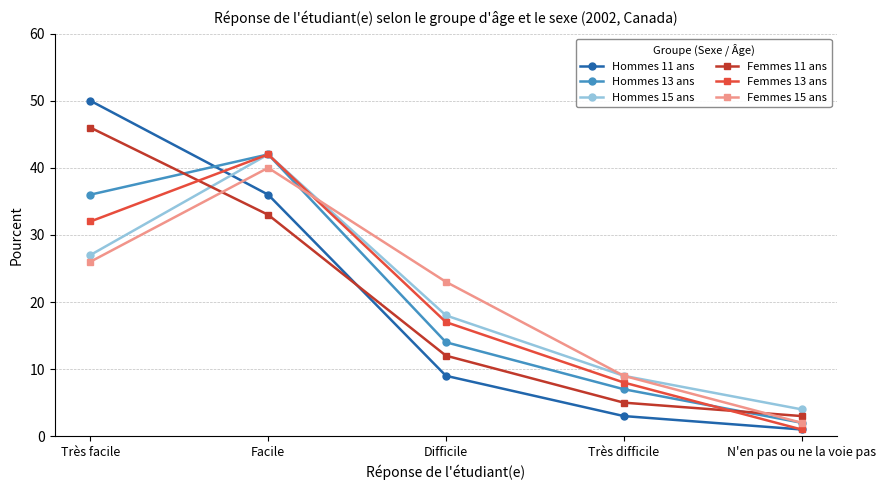

What is the spread (max minus min) of values at Très facile?

24